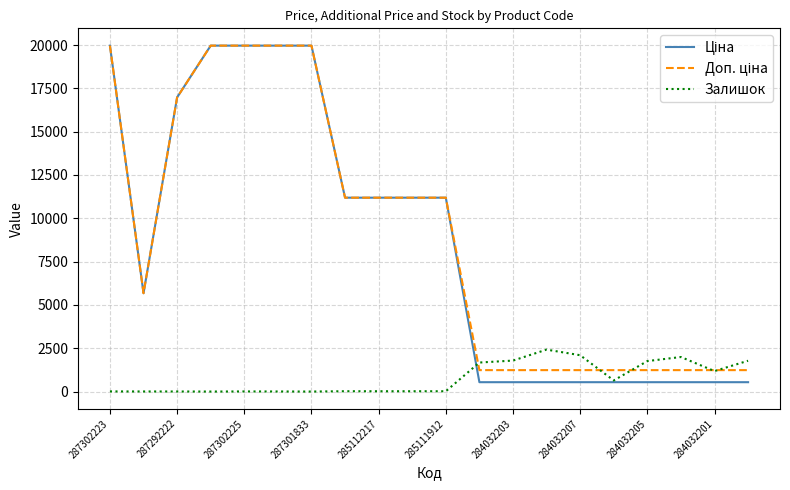

How many lines are shown in the chart?

3